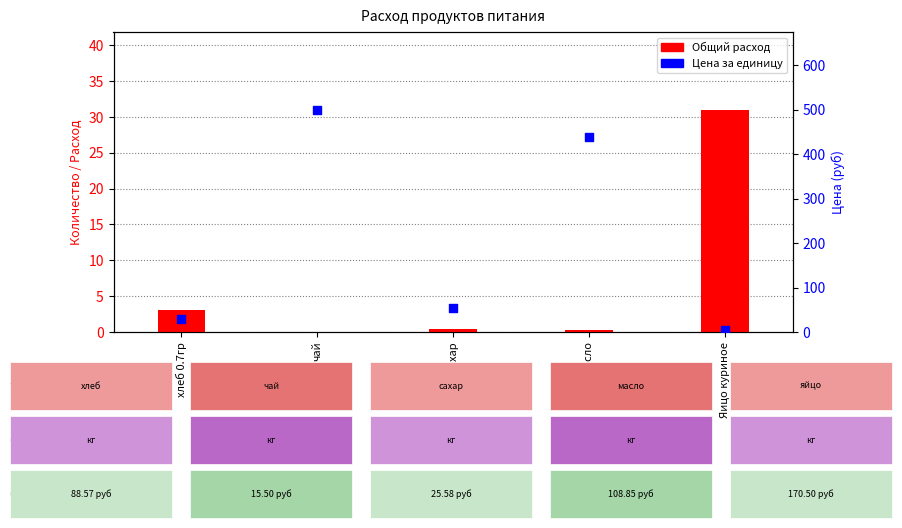

At how many categories does at least one series exceed 331?

2